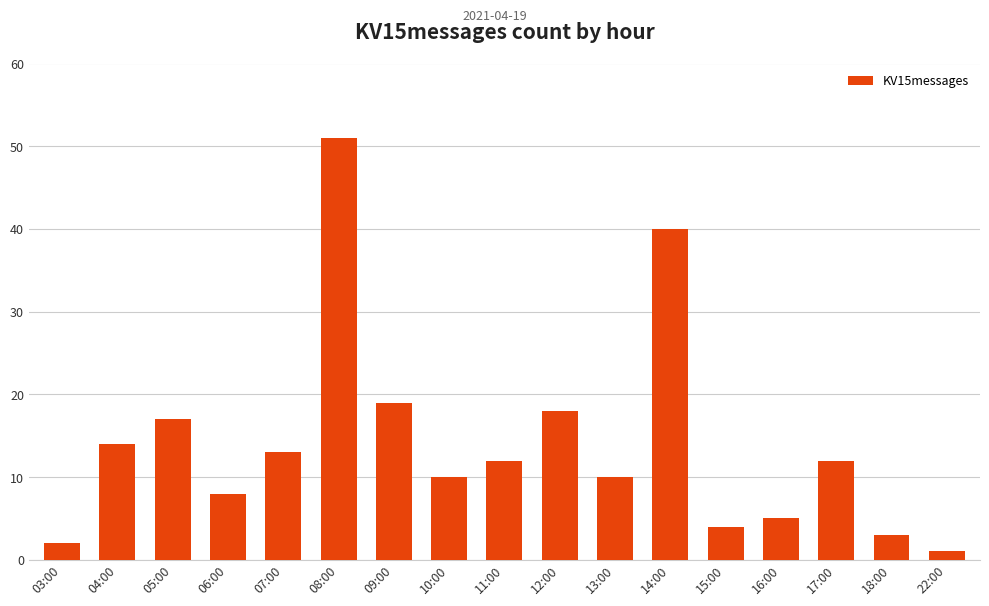

At which category does the chart reach its peak across all series?

08:00